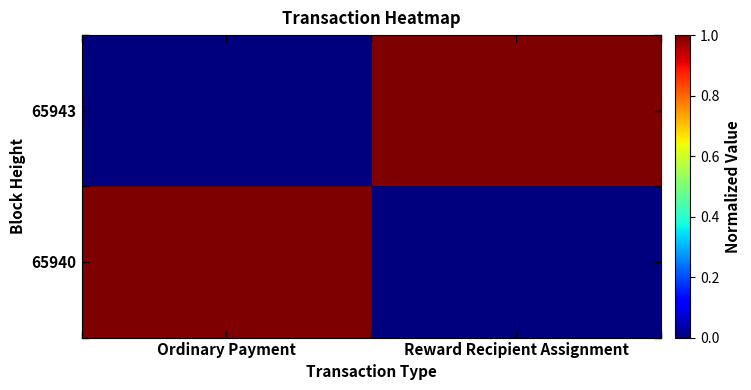

Which category has the highest value across all series?

Reward Recipient Assignment